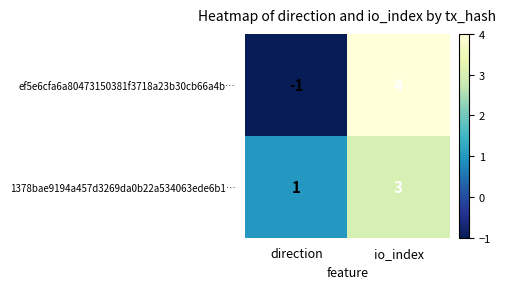

Where is 1378bae9194a457d3269da0b22a534063ede6b1… nearest to the value 2?

direction